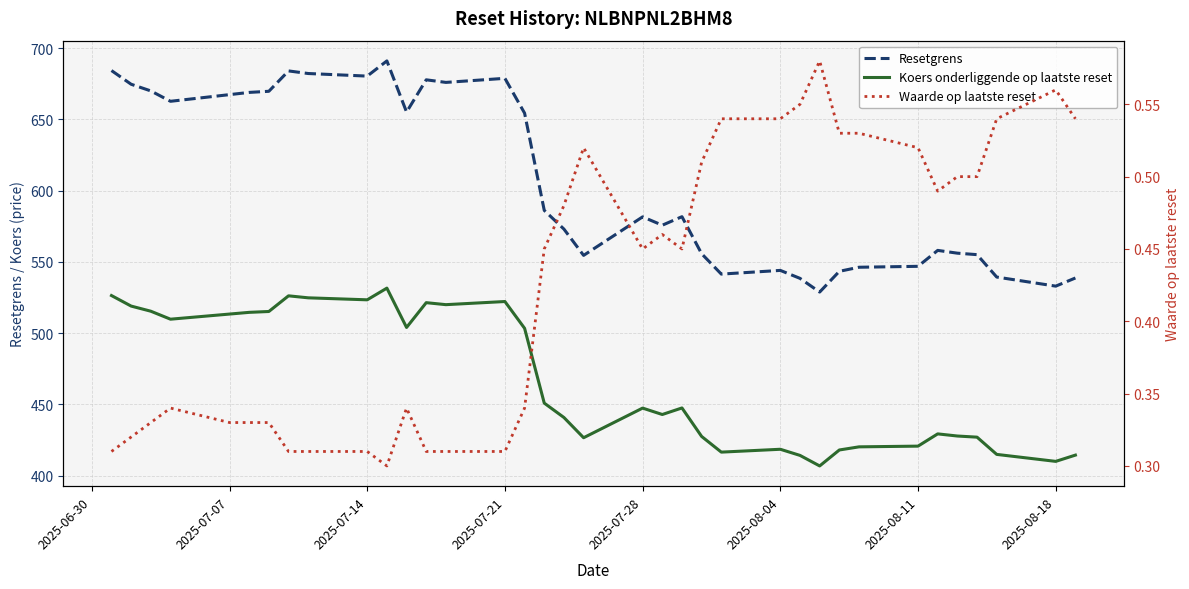

At 2025-08-04, list the series in order from smallest to largest.

Waarde op laatste reset, Koers onderliggende op laatste reset, Resetgrens